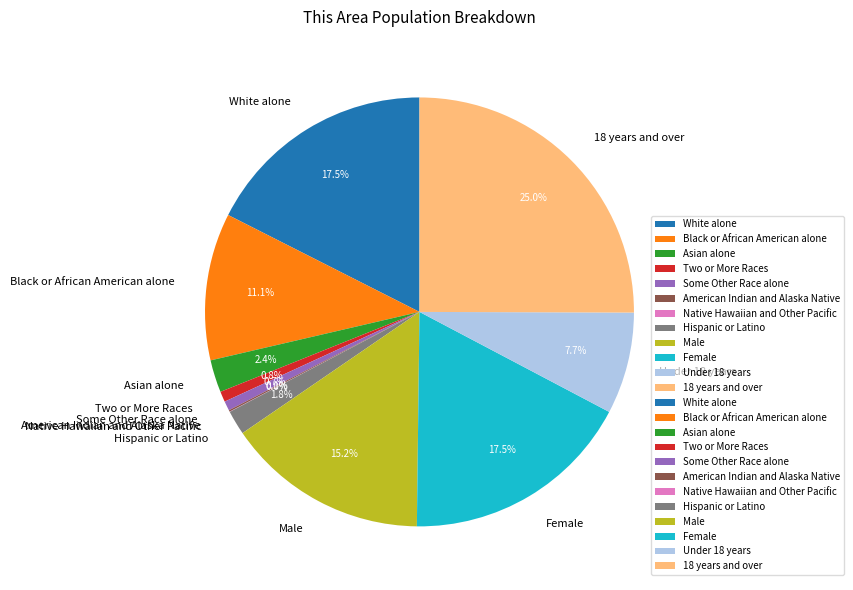

Is there any slice that represents more than half of the pie?

No